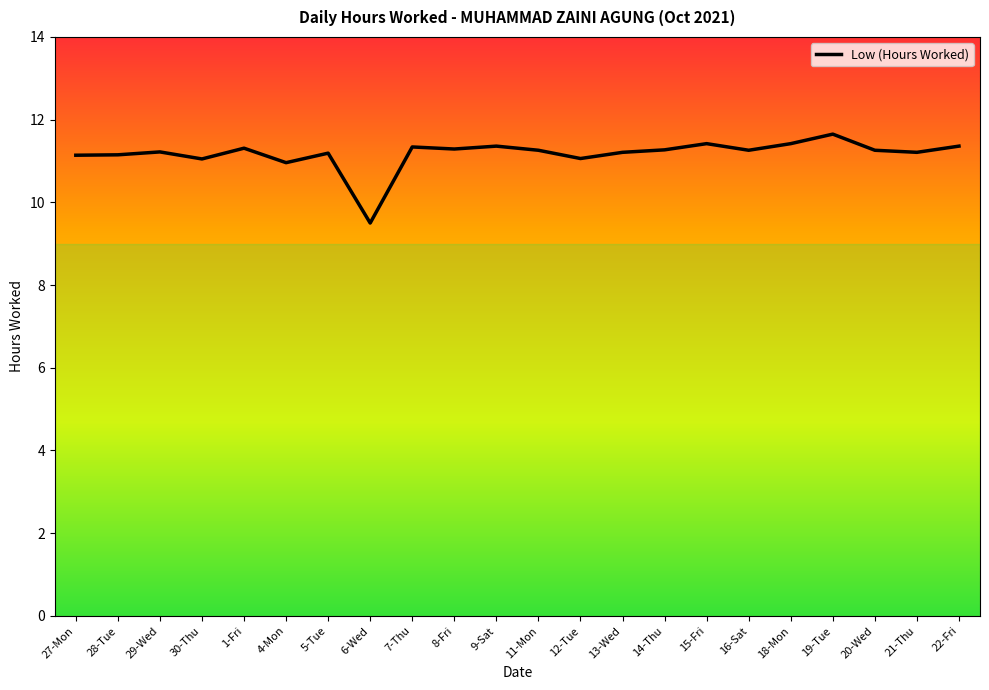

What is the smallest value displayed?

9.5